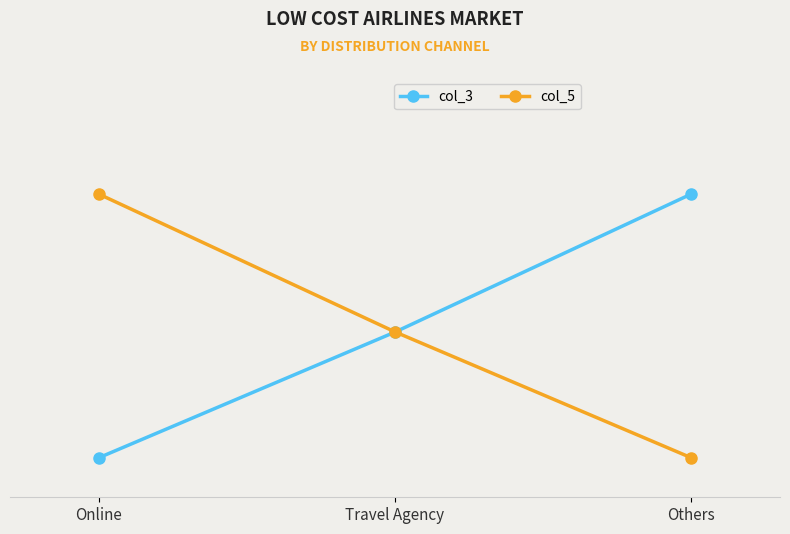

What position from the left is Travel Agency?

2